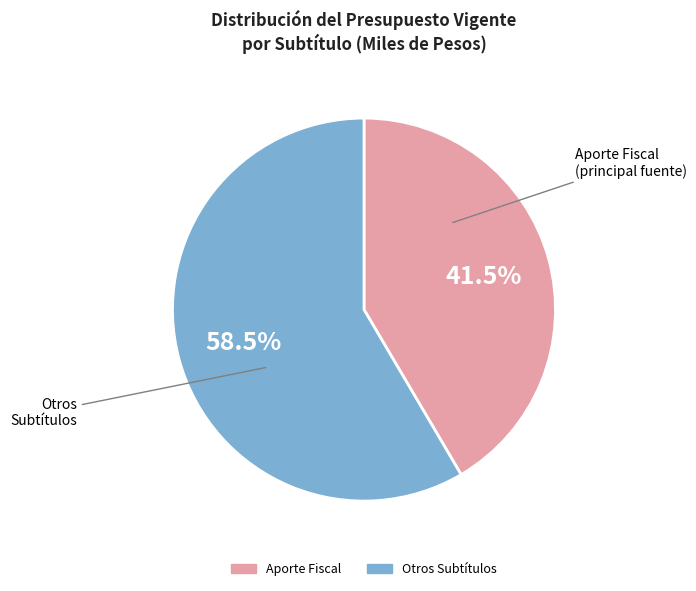

Does any single category account for the majority?

Yes